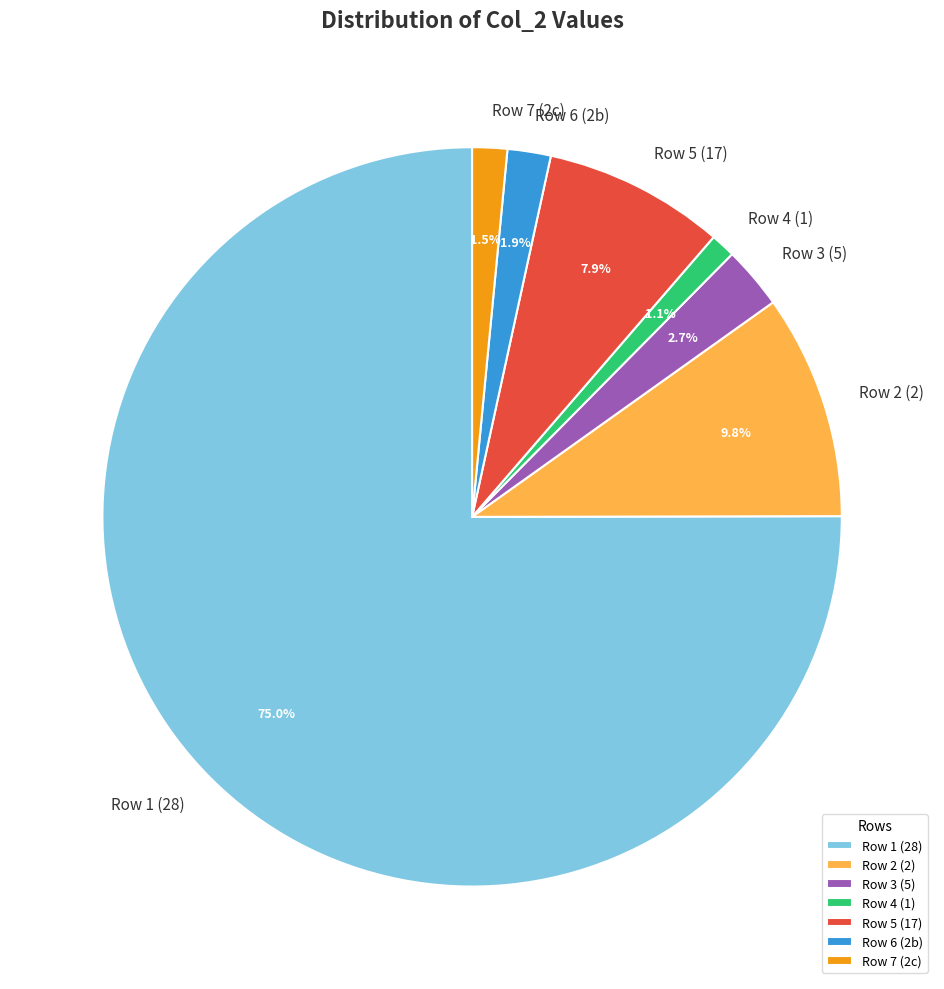

What is the total percentage of Row 1 (28) and Row 7 (2c)?

76.6%